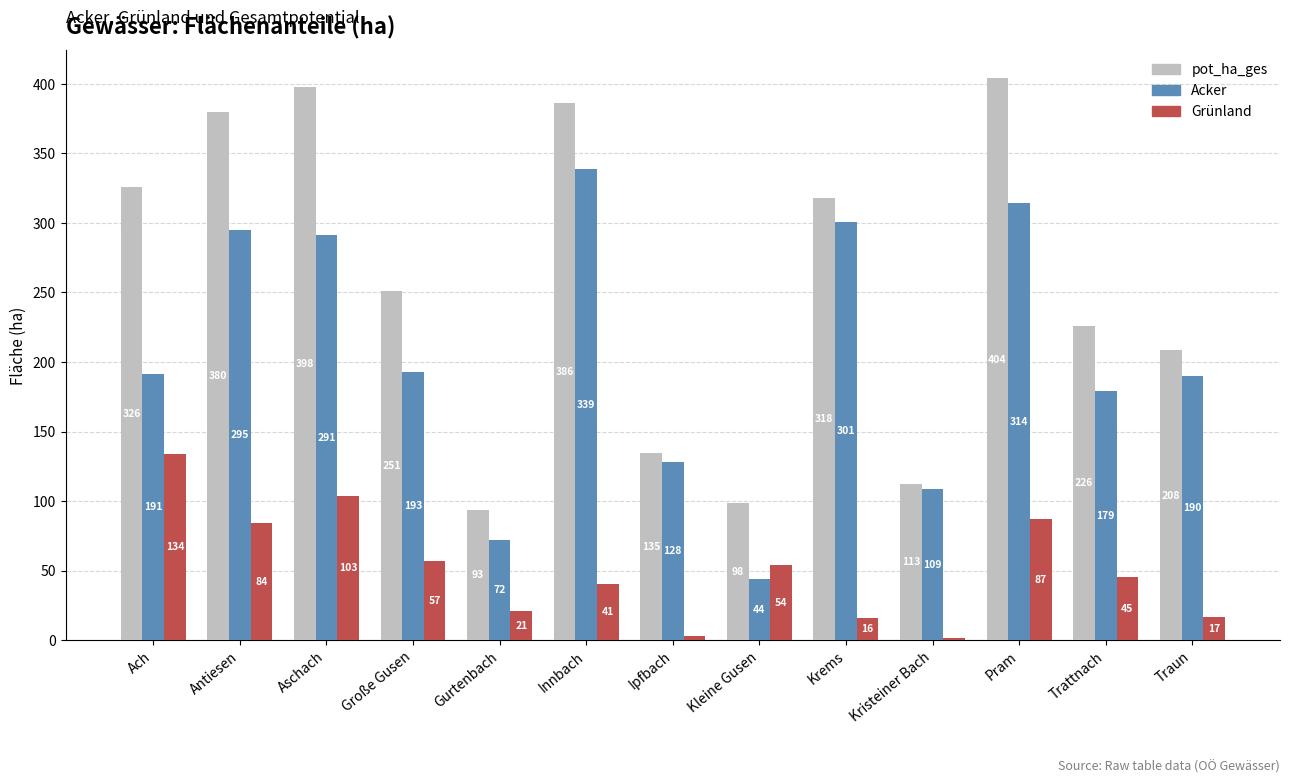

What is the difference between the highest and lowest values at Innbach?

345.3